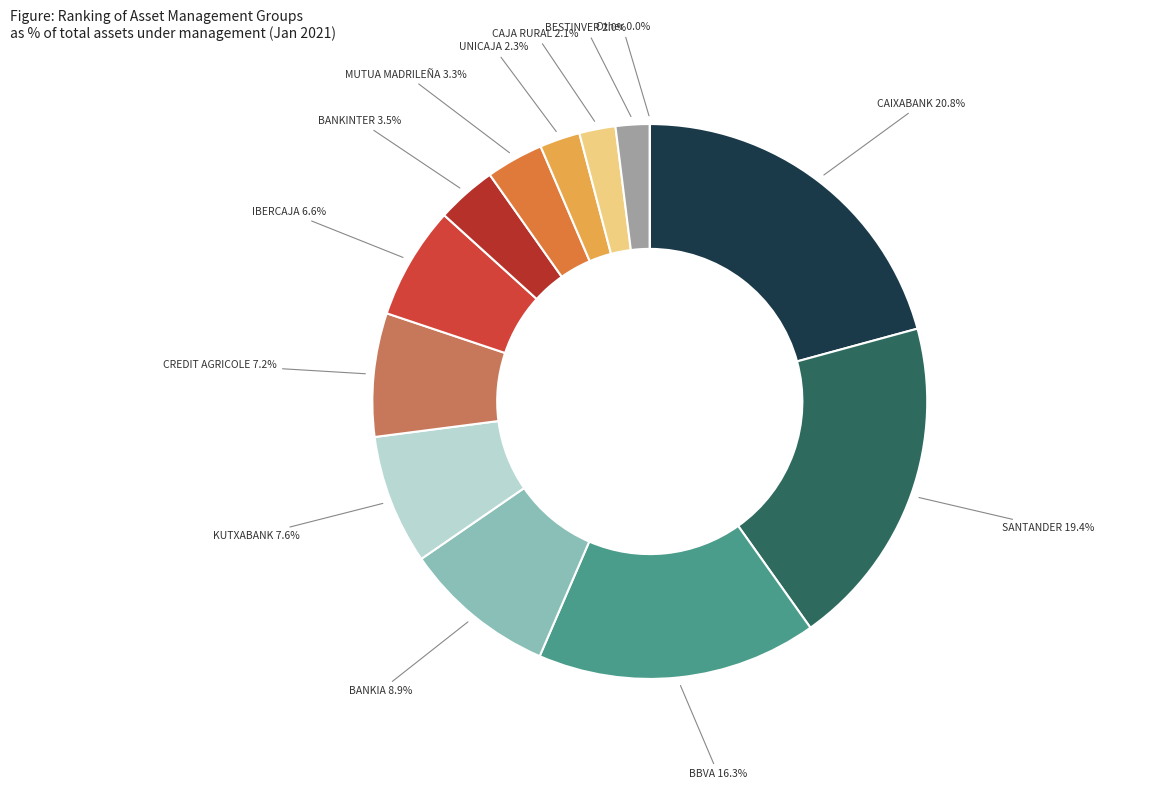

Which slice is the largest?

CAIXABANK